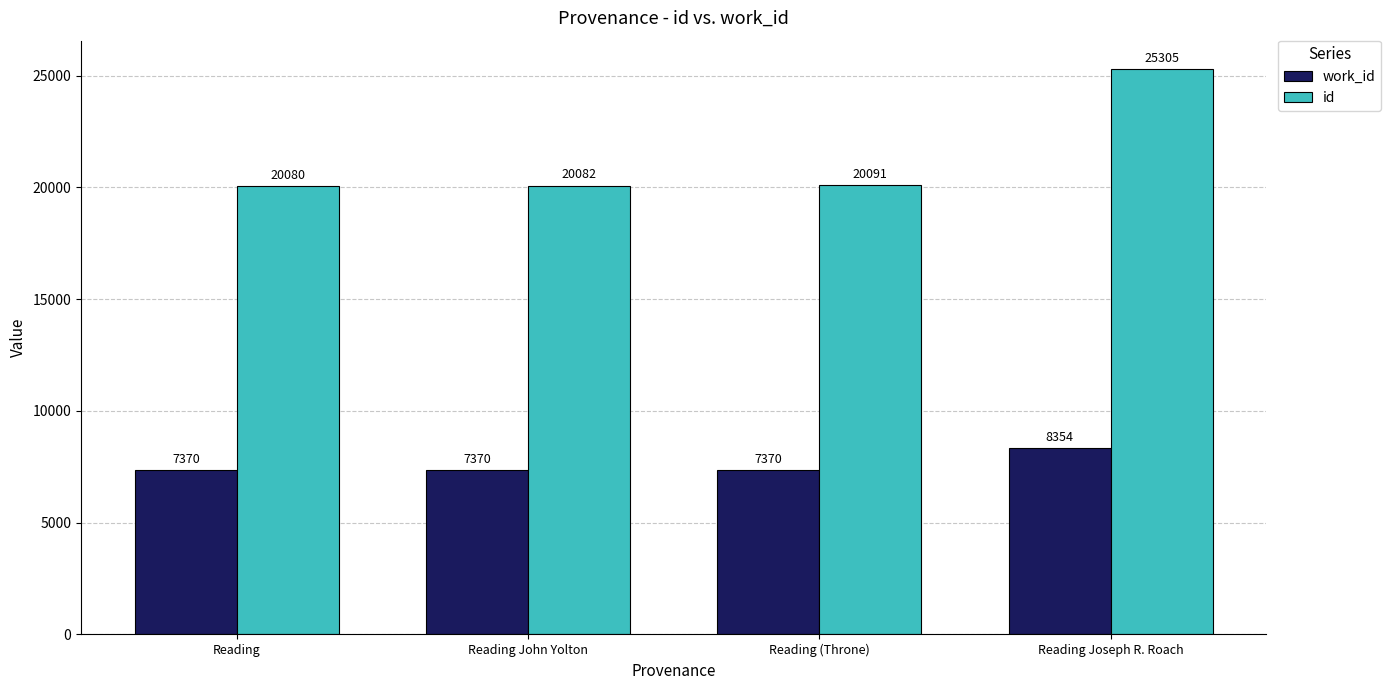

What is the label of the 2nd bar from the right?

Reading (Throne)